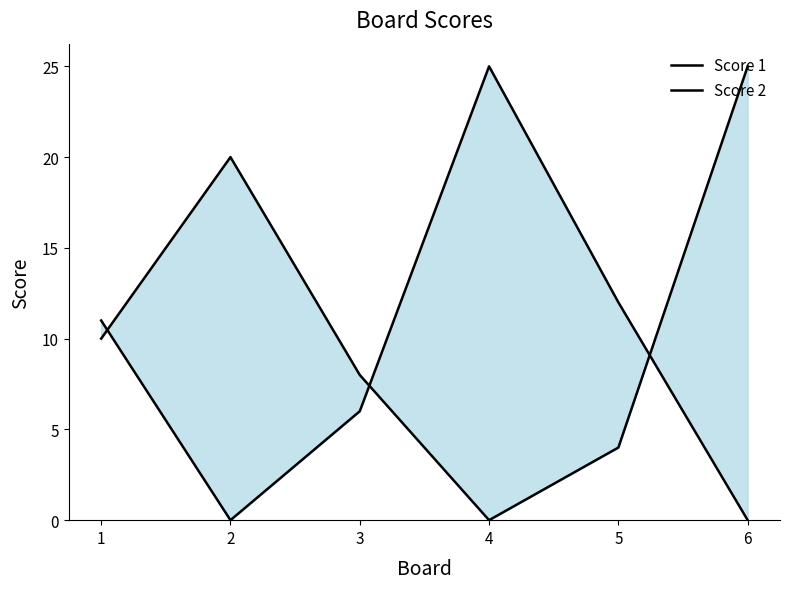

What is the value of the Score 1 point at the 5th from the left?

4